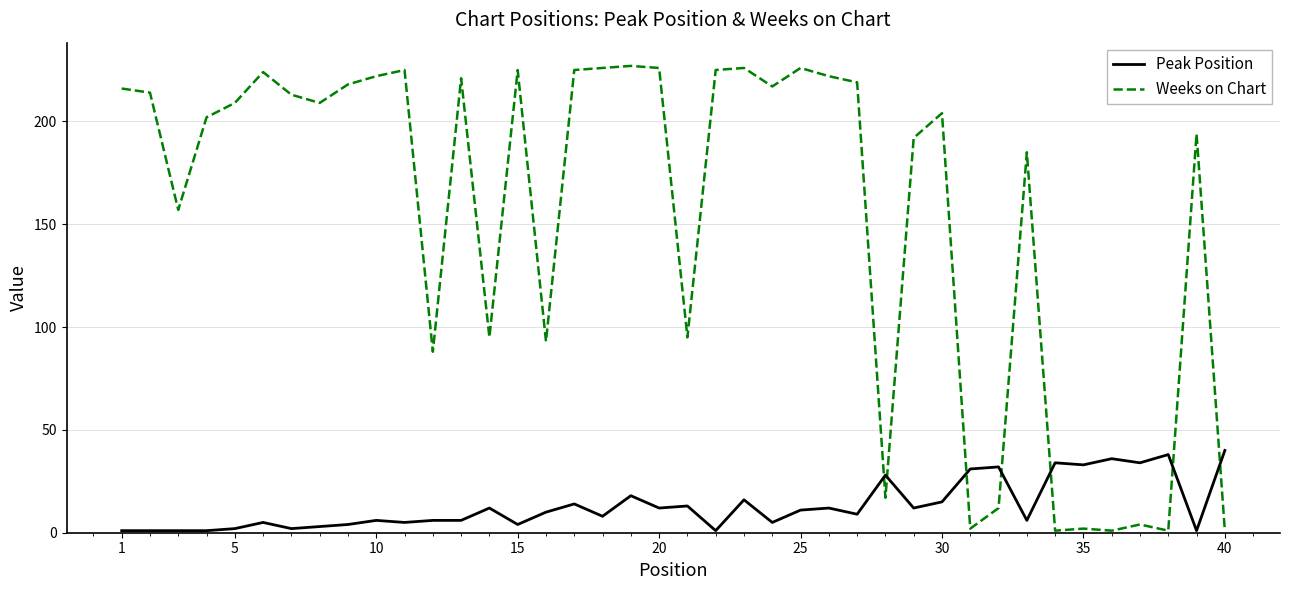

Rank the series by their maximum value, from highest to lowest.

Weeks on Chart, Peak Position